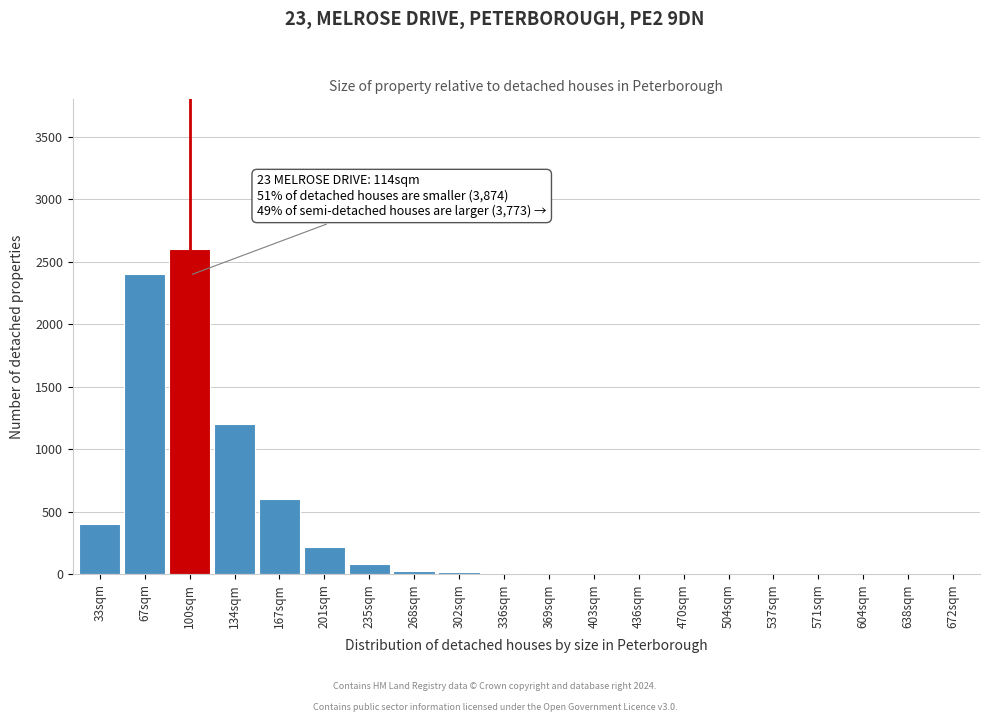

Which label corresponds to the largest value in the chart?

100sqm